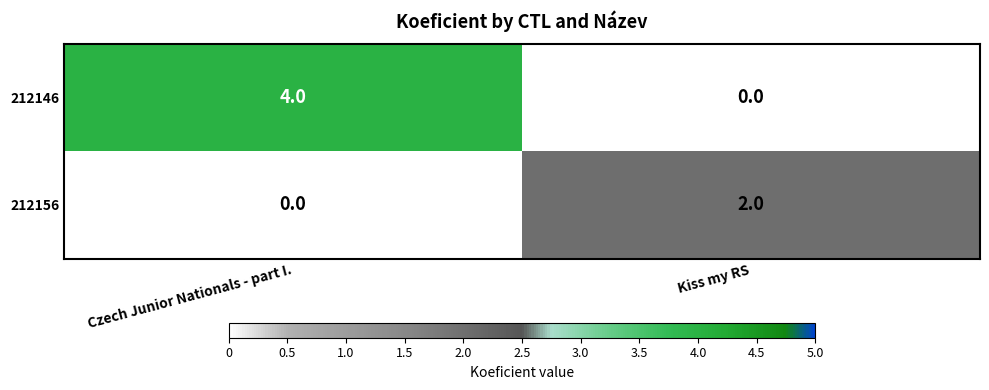

The value of 212146 at Czech Junior Nationals - part I. is 4. True or false?

True